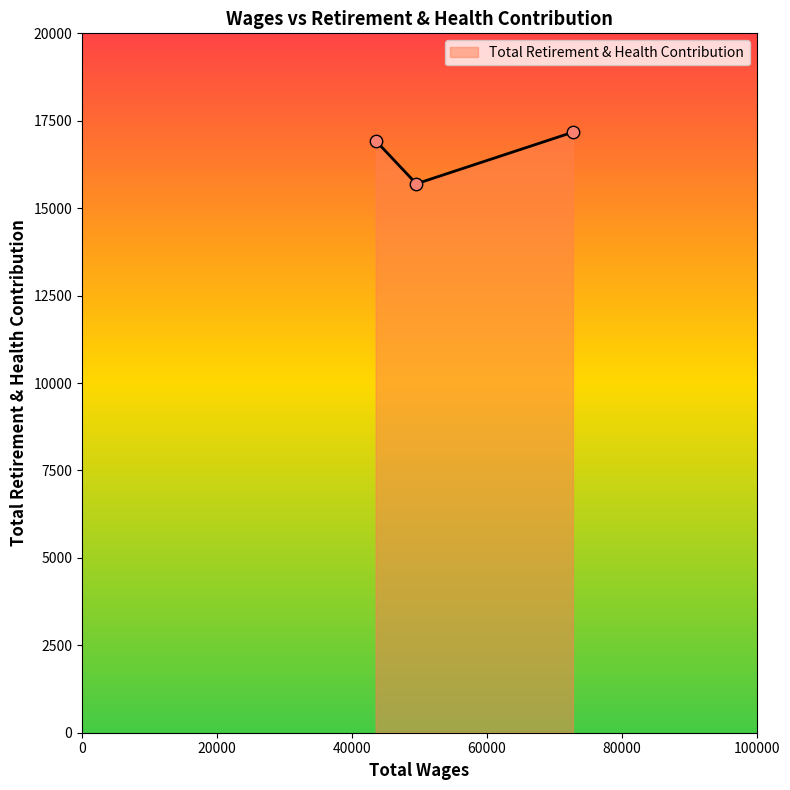

What is the maximum value shown in the chart?

17173